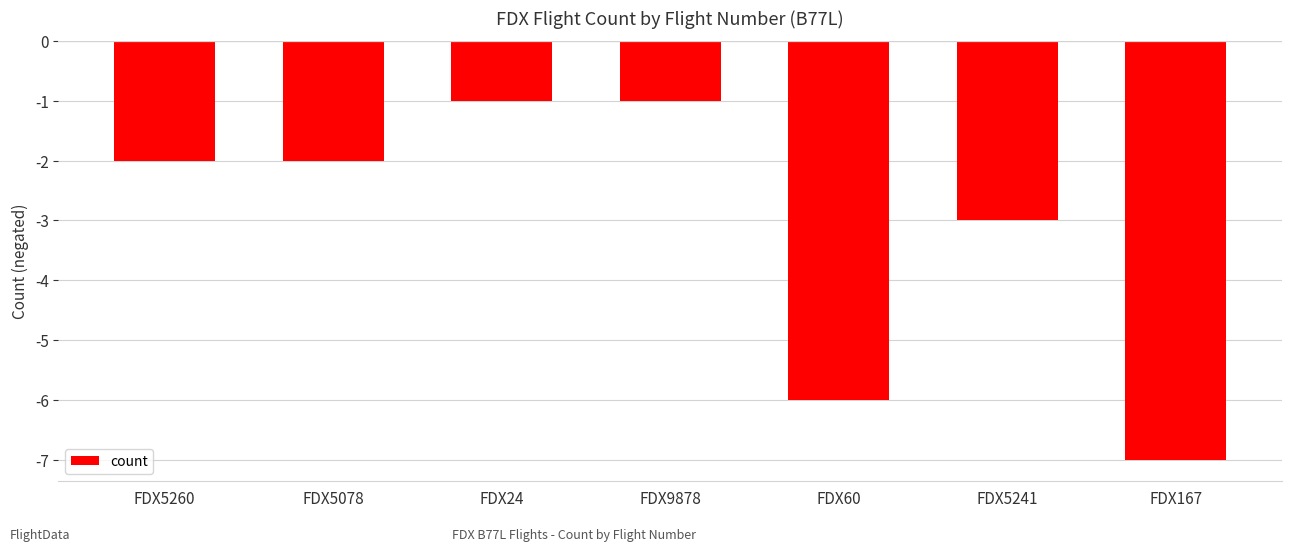

Reading left to right, what are all the values shown in this chart?

-2	-2	-1	-1	-6	-3	-7